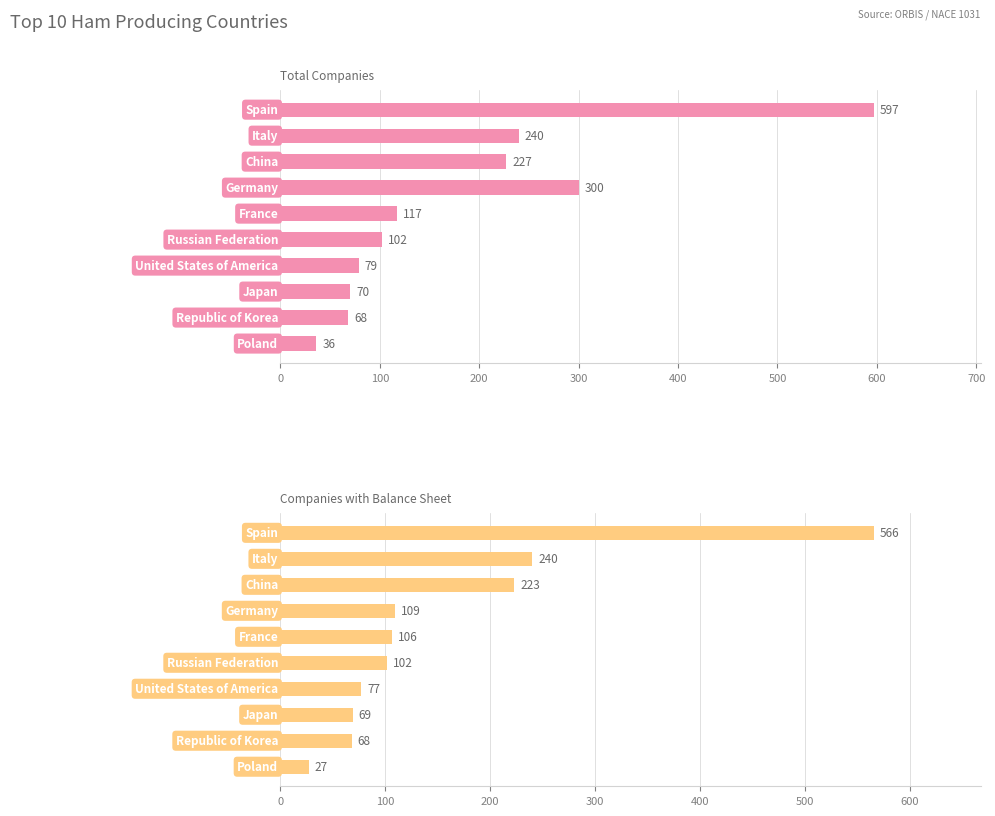

What is the value of the Companies with Balance bar at the 1st from the left?

566